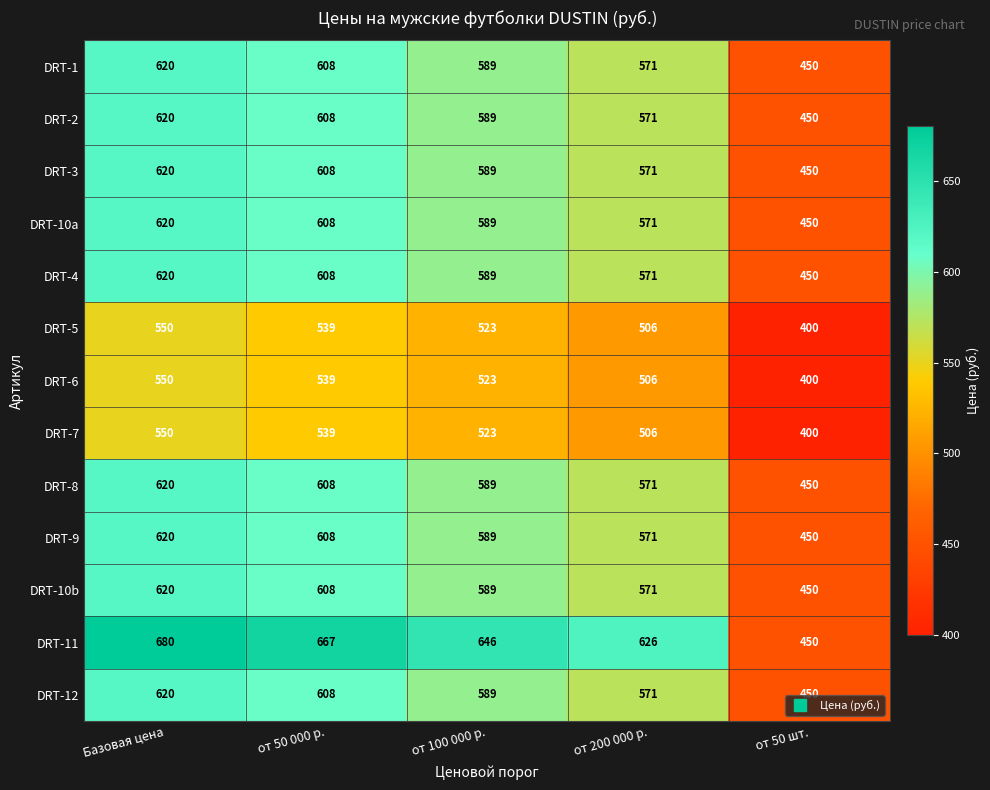

What is the difference between the second highest and minimum values in the DRT-9 series?

158